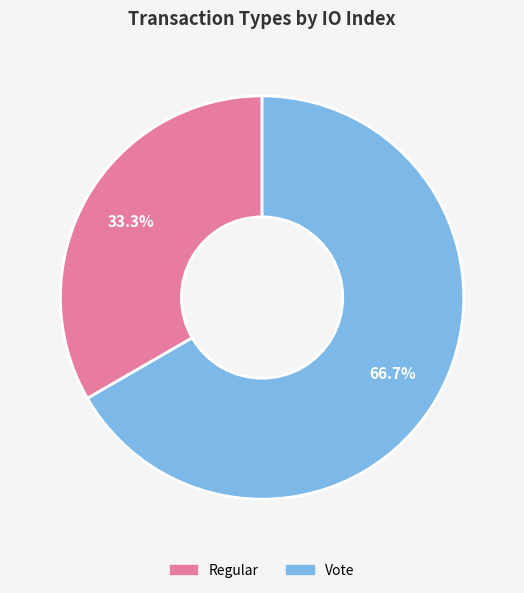

Do Vote and Regular together represent more than half of the pie?

Yes